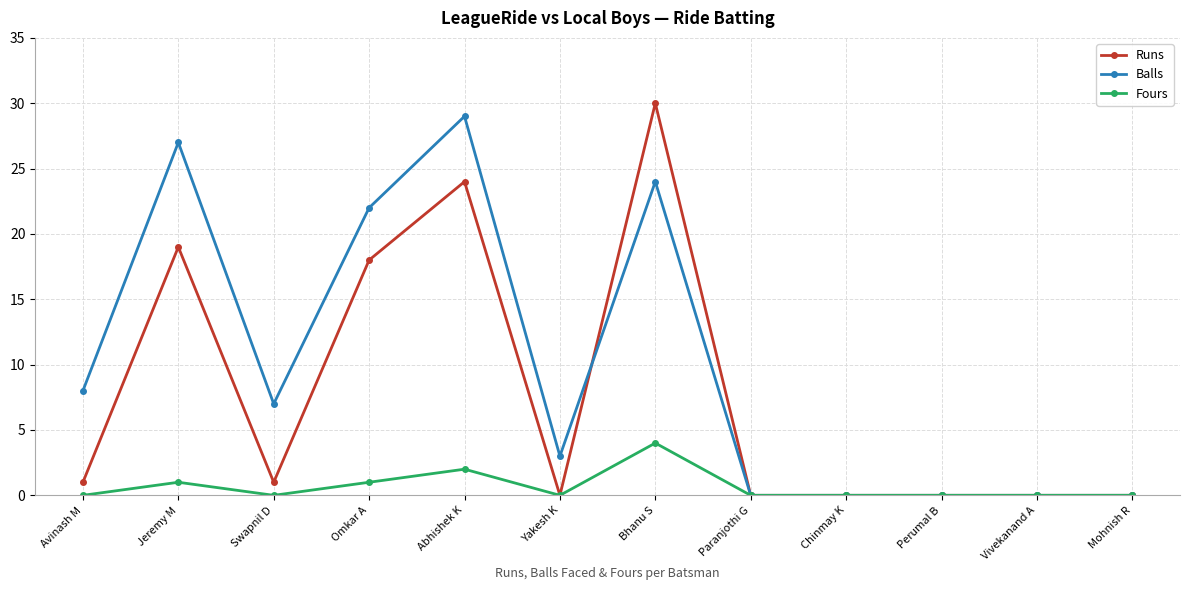

How many lines are shown in the chart?

3